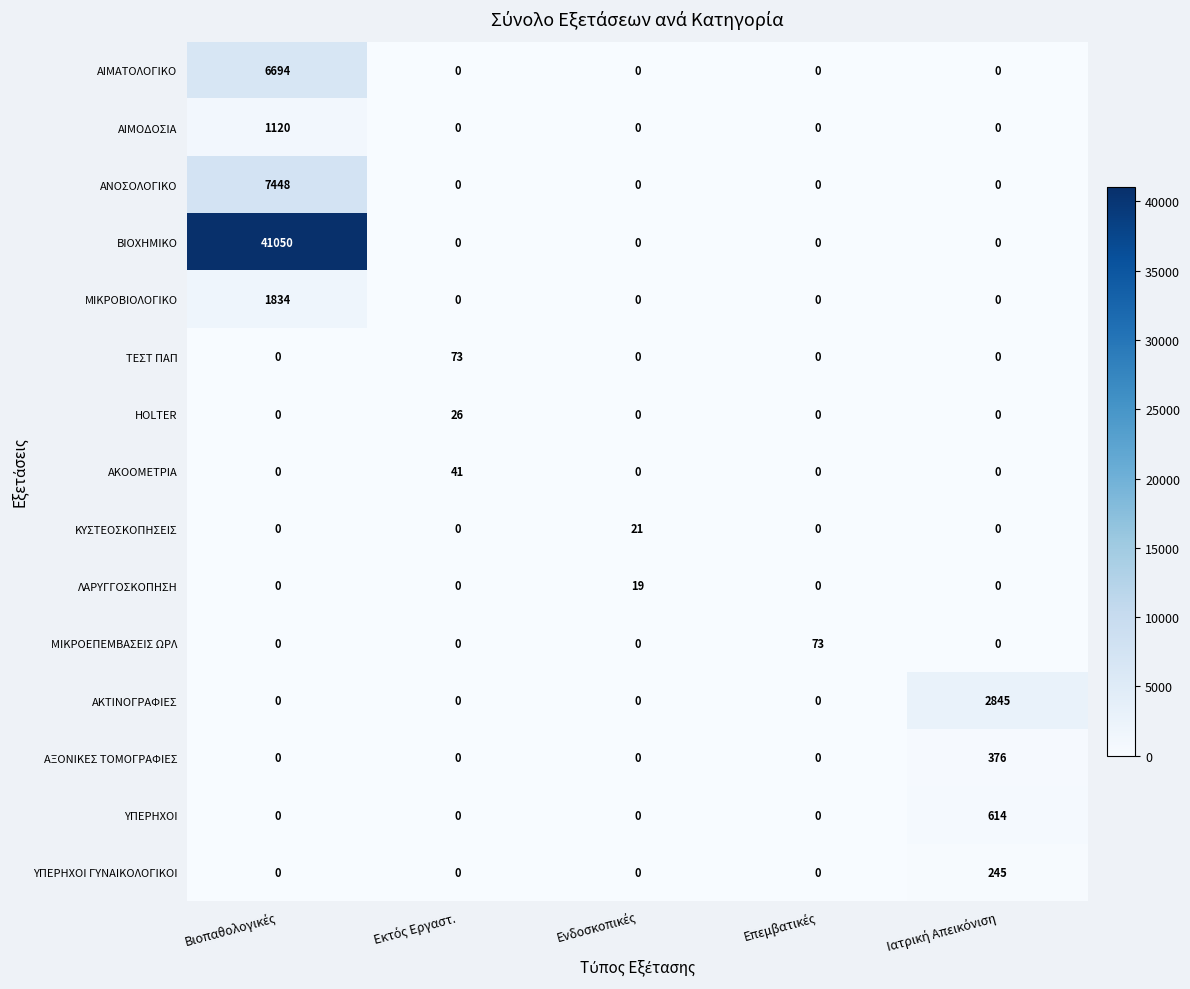

What is the sum of all ΑΚΤΙΝΟΓΡΑΦΙΕΣ values?

2845